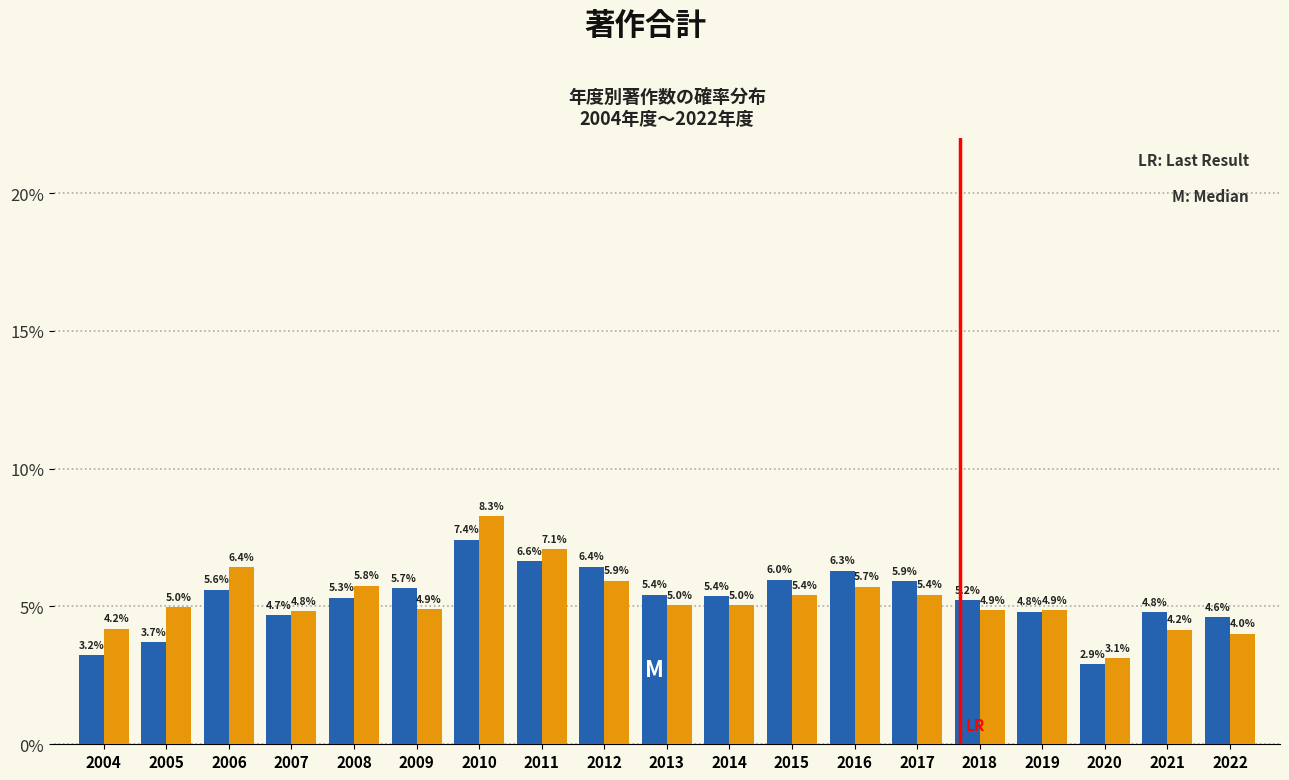

Which label corresponds to the smallest value in the chart?

2020